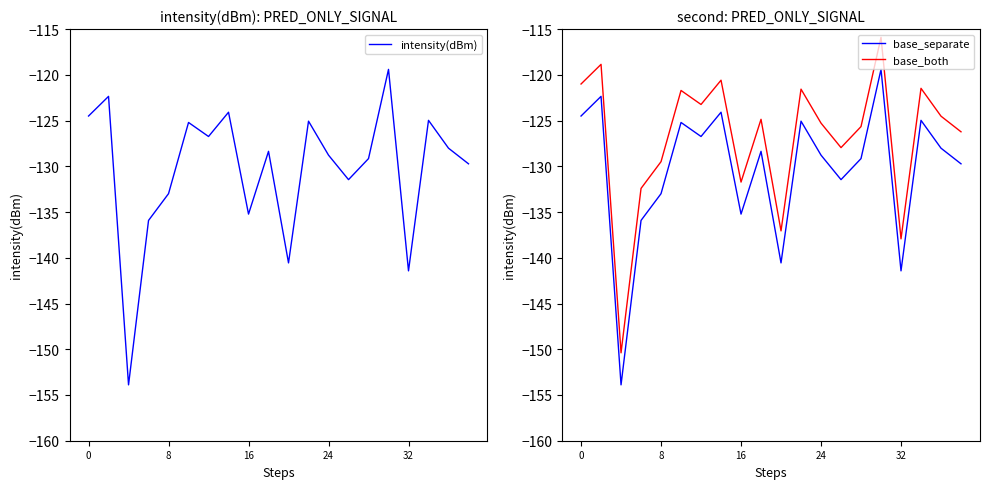

True or false: base_separate and base_both intersect in this chart.

False